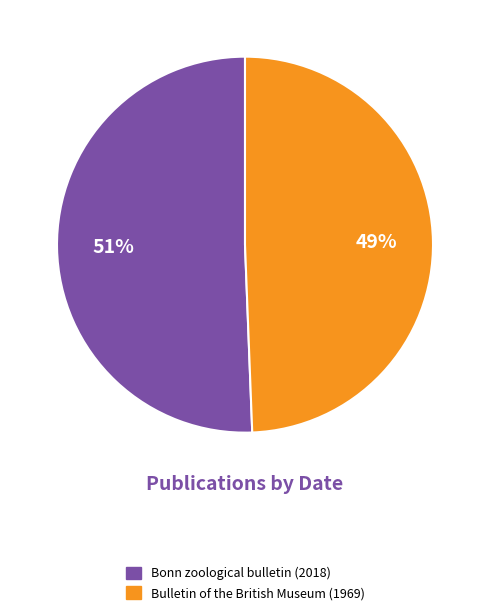

Count the number of slices in the pie.

2